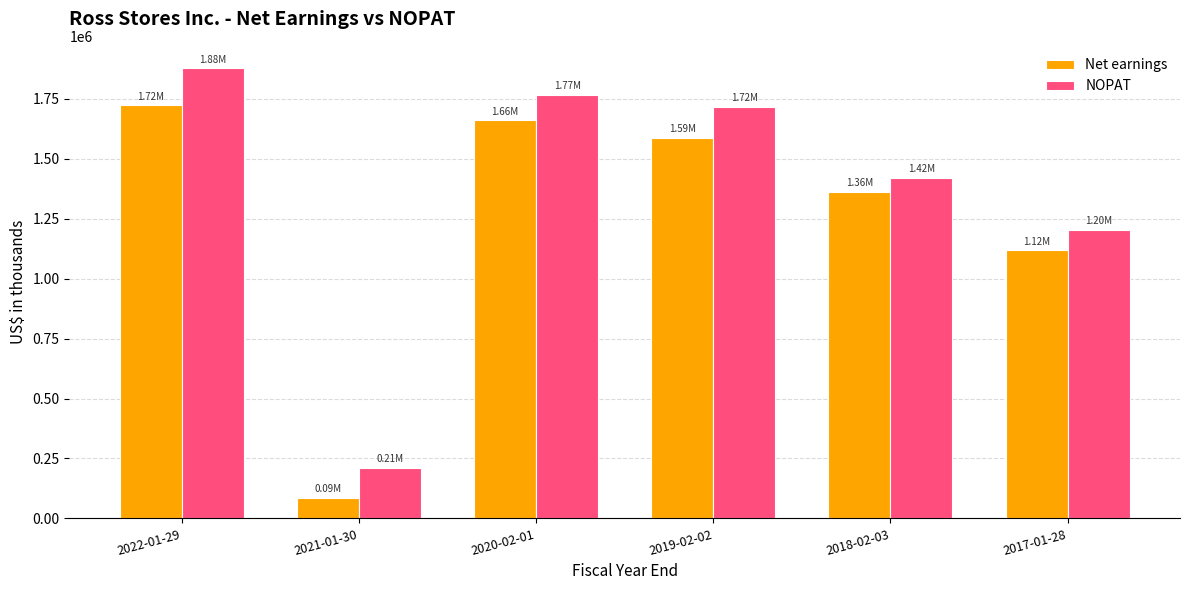

Reading left to right, extract all data points from this chart.

Net earnings: 1722589	85382	1660928	1587457	1362753	1117654
NOPAT: 1877216	209948	1766422	1716686	1421644	1203081